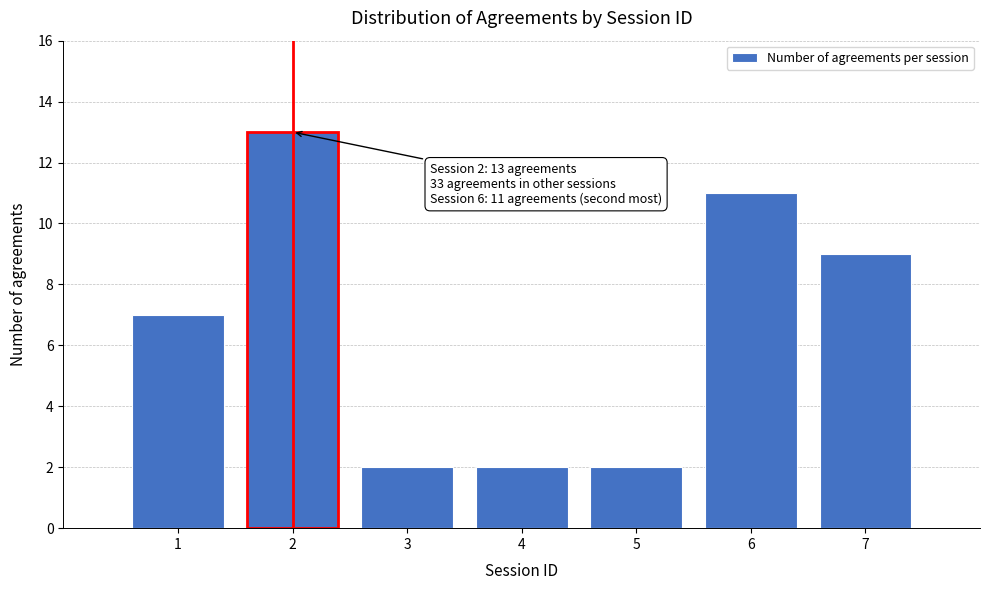

Reading left to right, list all the values displayed in this chart.

1=7	2=13	3=2	4=2	5=2	6=11	7=9